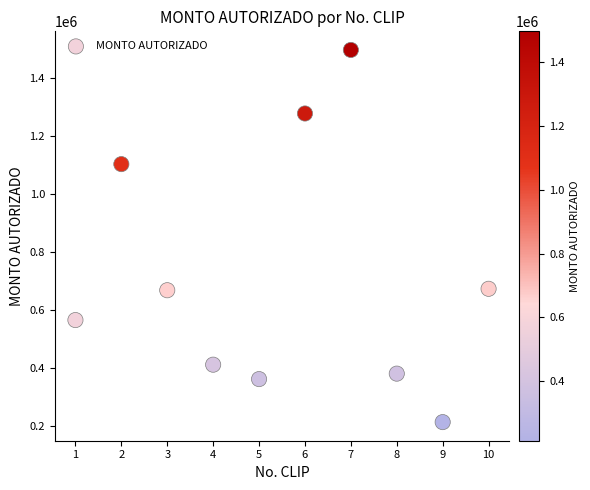

What is the average X value?

5.5